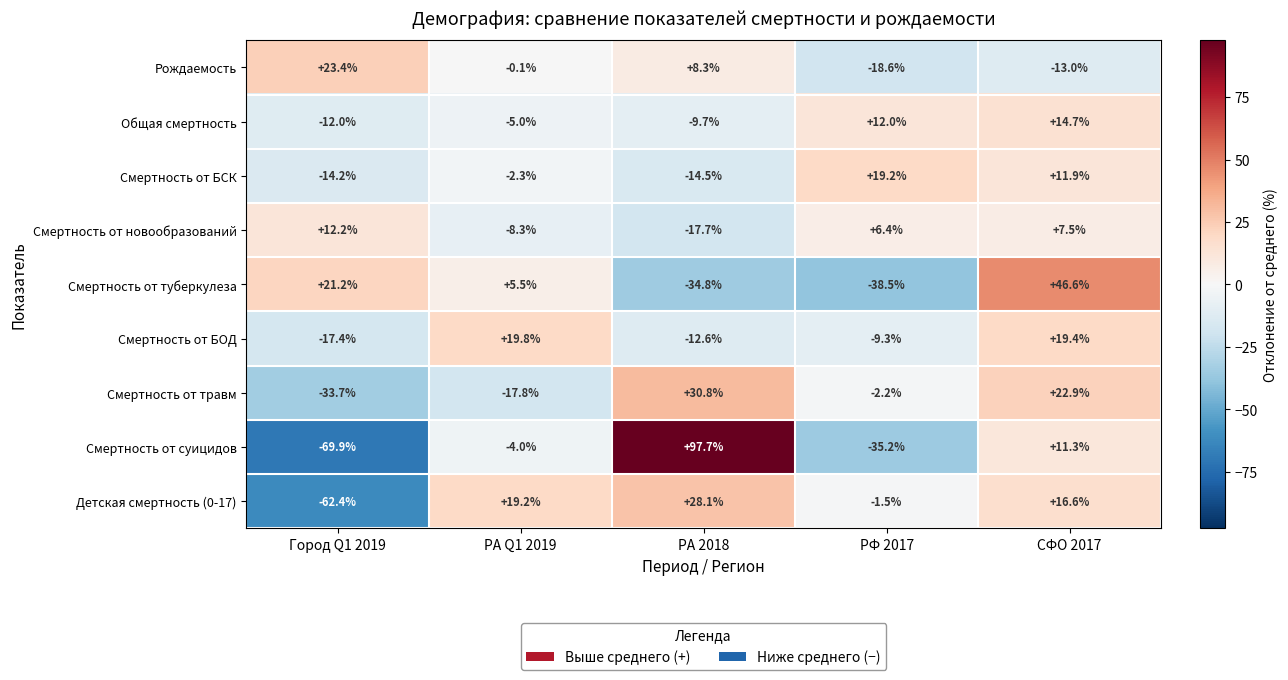

What is the difference between the second highest and minimum values in the Смертность от туберкулеза series?

59.7